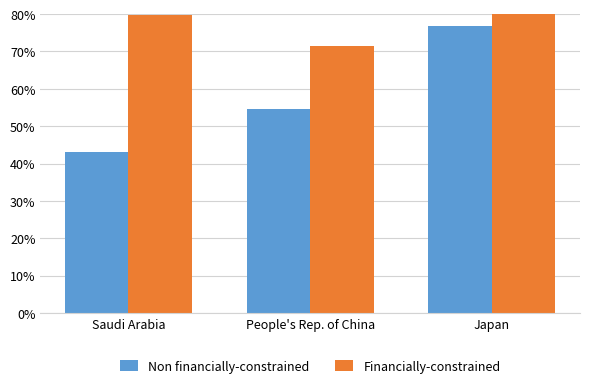

Read the Non financially-constrained value at Japan.

76.9